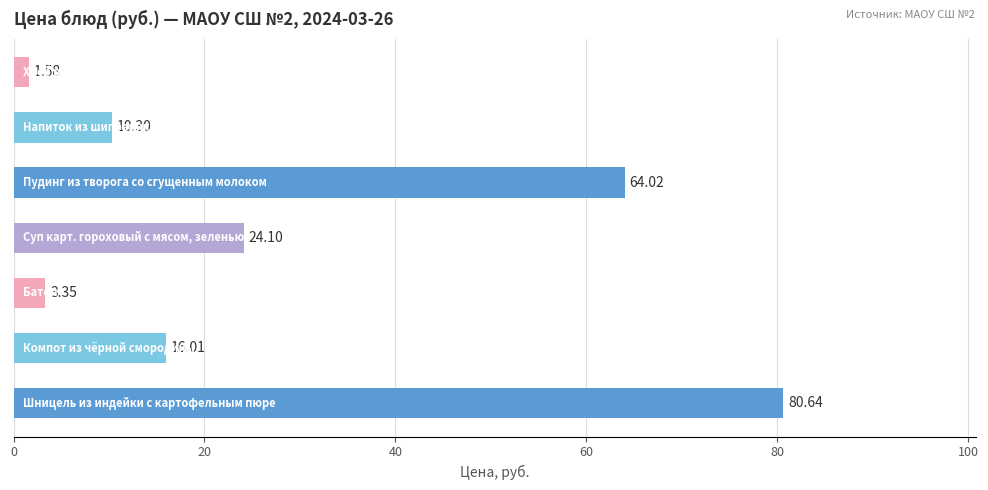

What is the average value?

28.6